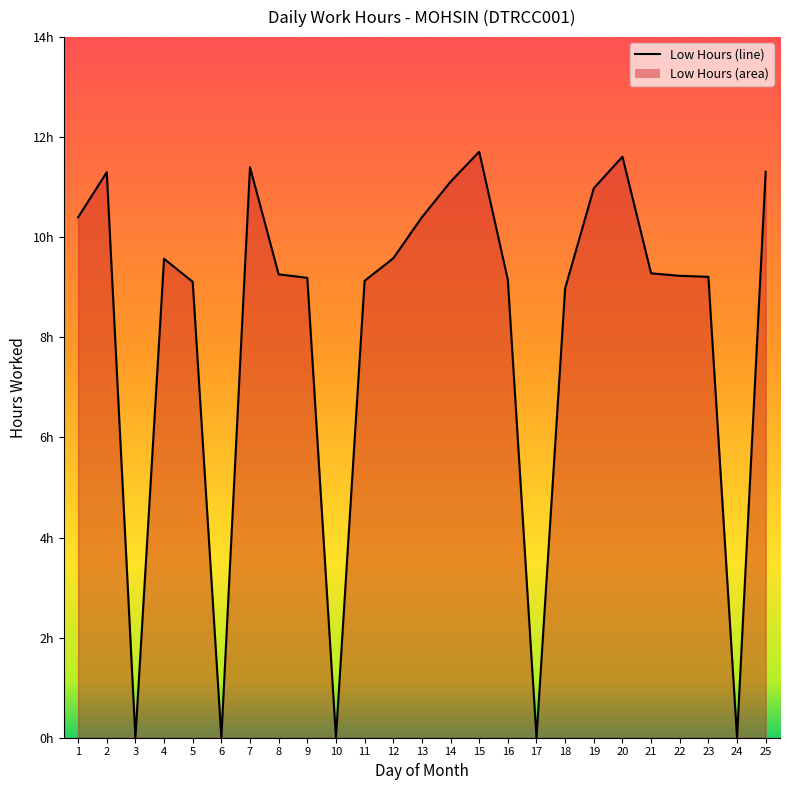

What is the ratio of the value at 20 to the value at 18?

1.3